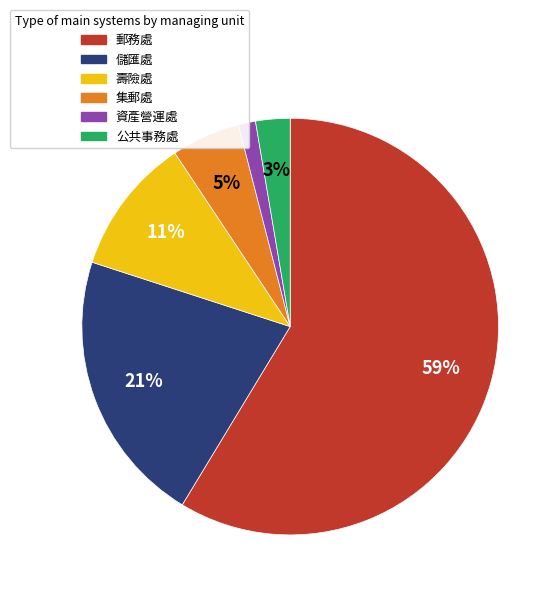

How many slices are in this pie chart?

6